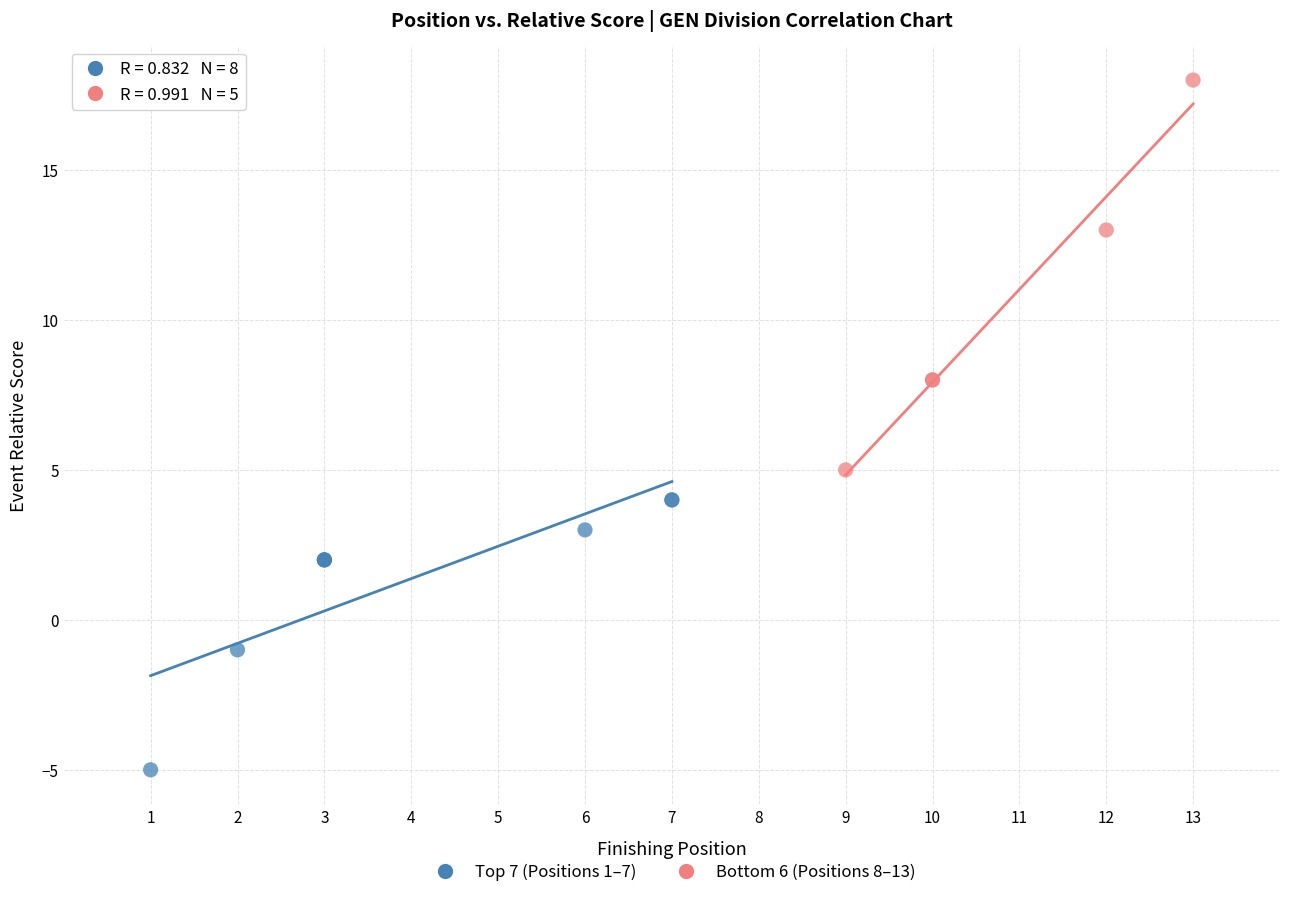

Which series has the largest Y range (max minus min)?

Bottom 6 (Positions 8–13)